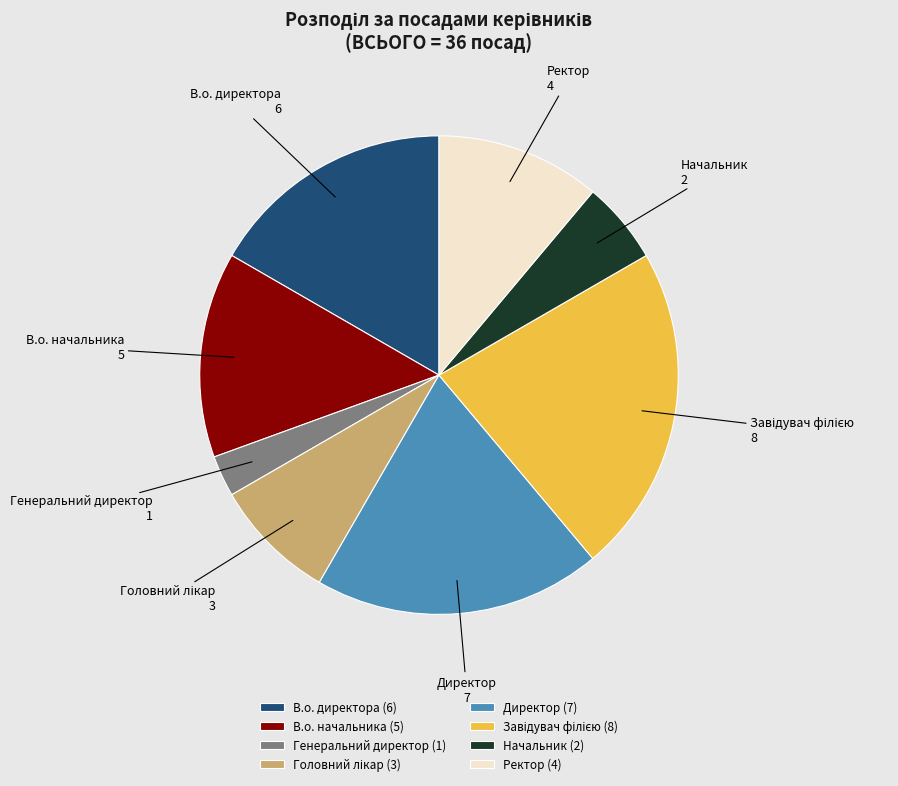

What is the ratio of the value at В.о. директора to the value at Начальник?

3.0